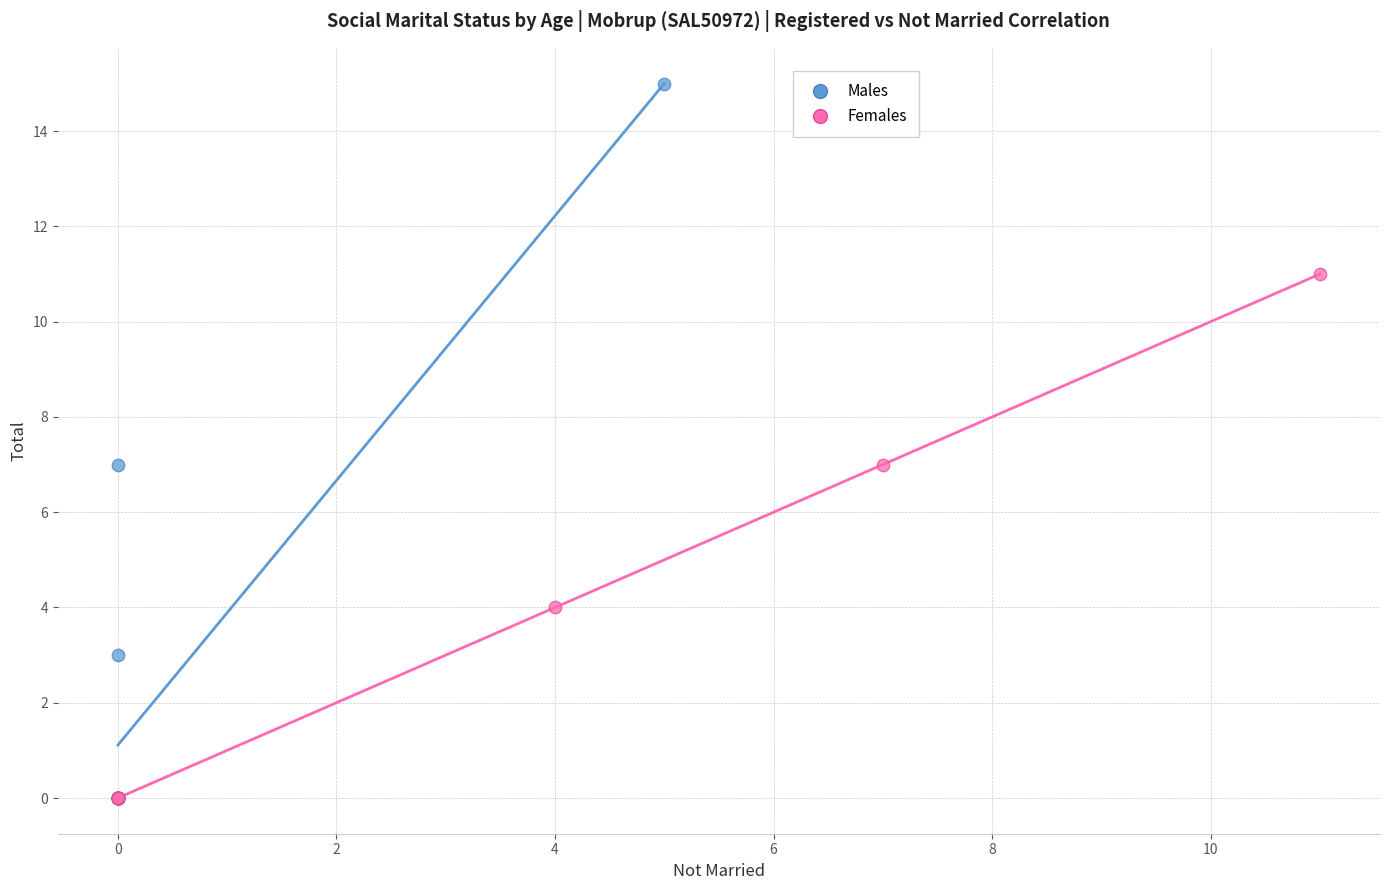

Which series reaches the maximum Y coordinate?

Males